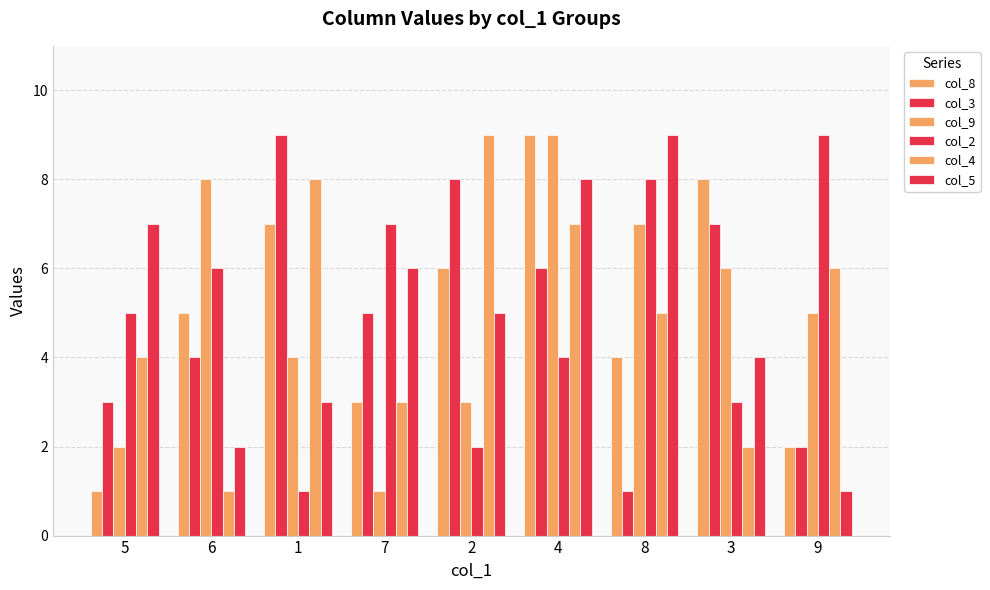

What is the total value across all series at 3?

30